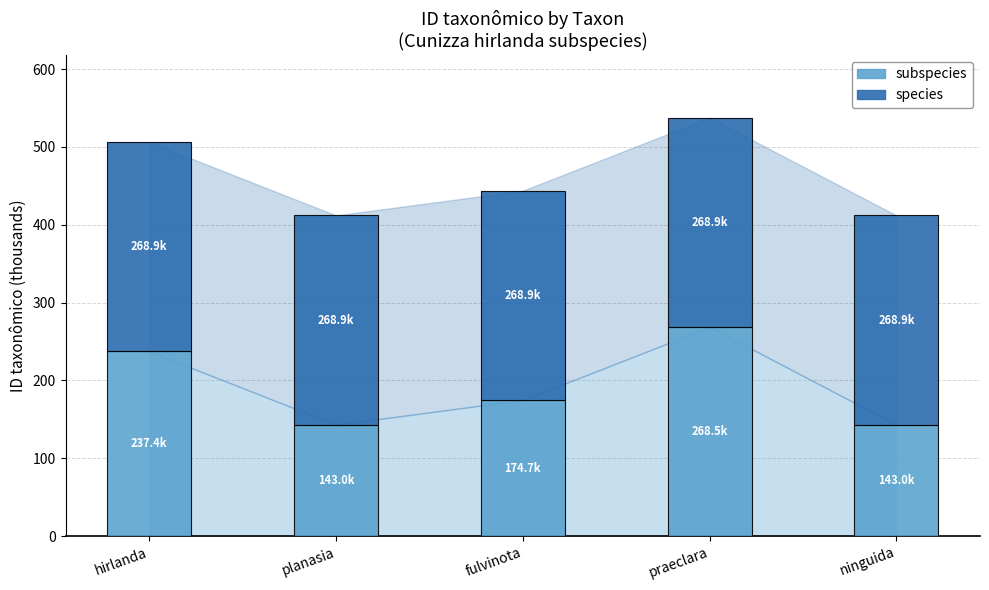

Are the bars horizontal?

No